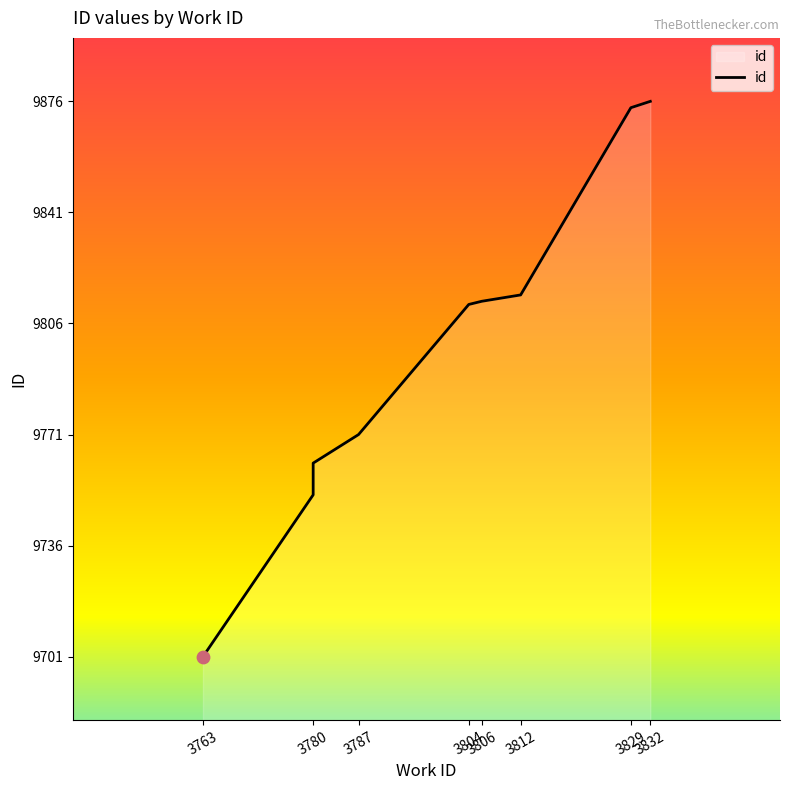

Which has a higher value, 3787 or 3763?

3787